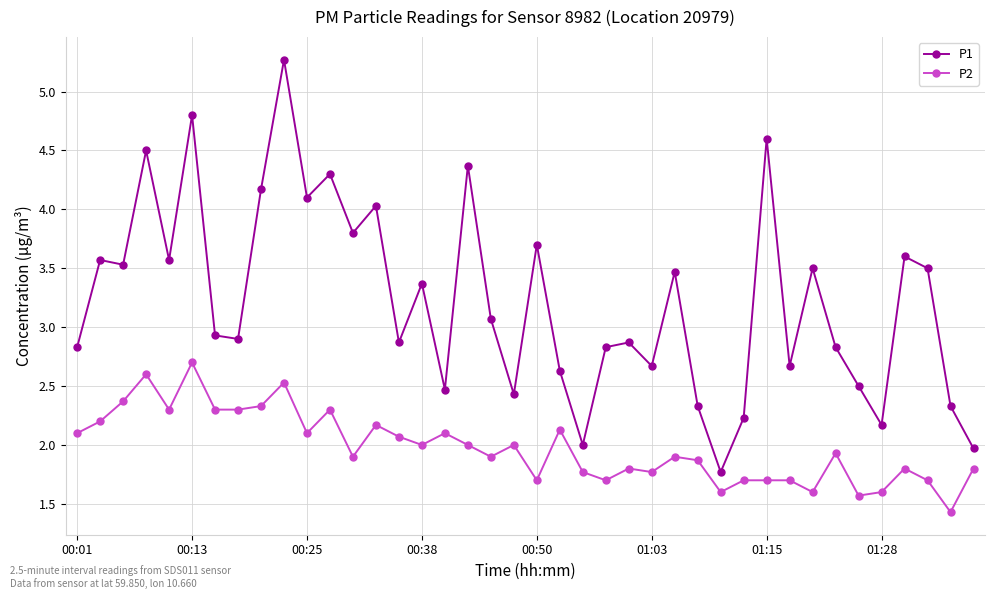

What is the average value of the P2 series?

2.0